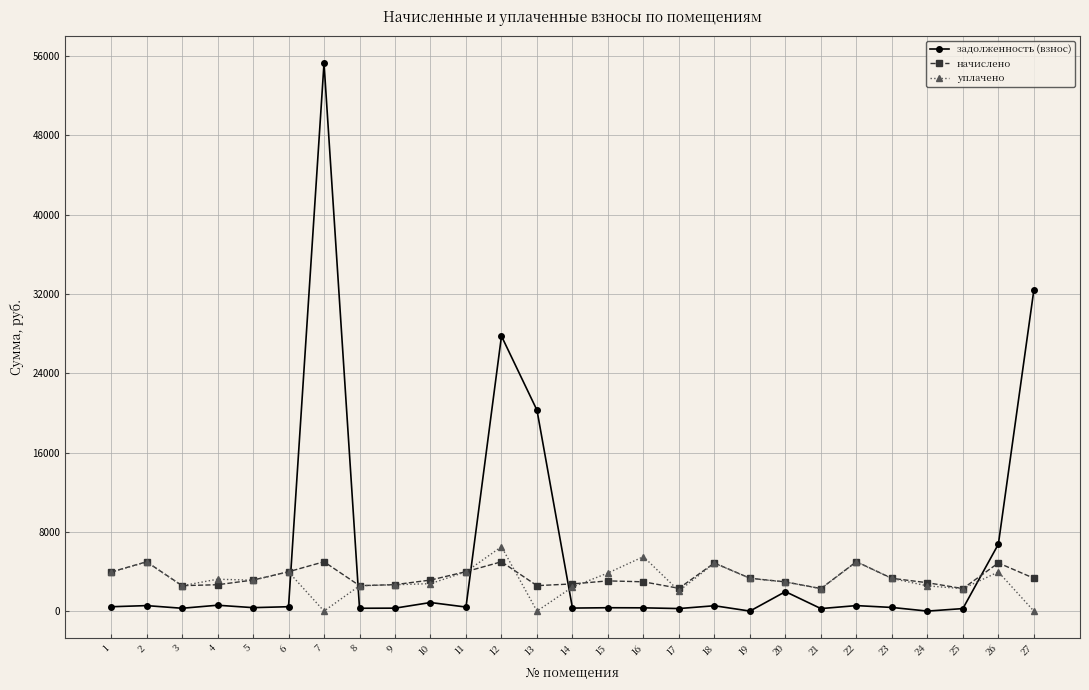

What is the highest value of the задолженность (взнос) series?

55289.6